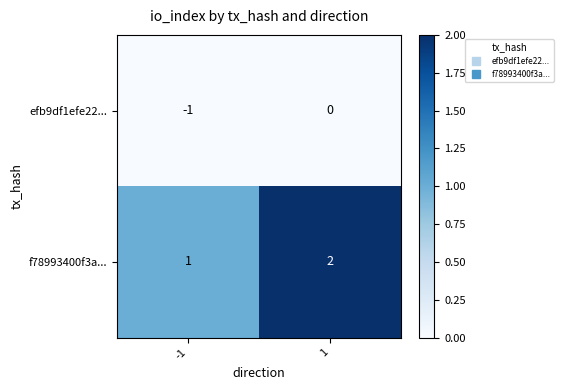

What is the sum of all f78993400f3a... values?

3